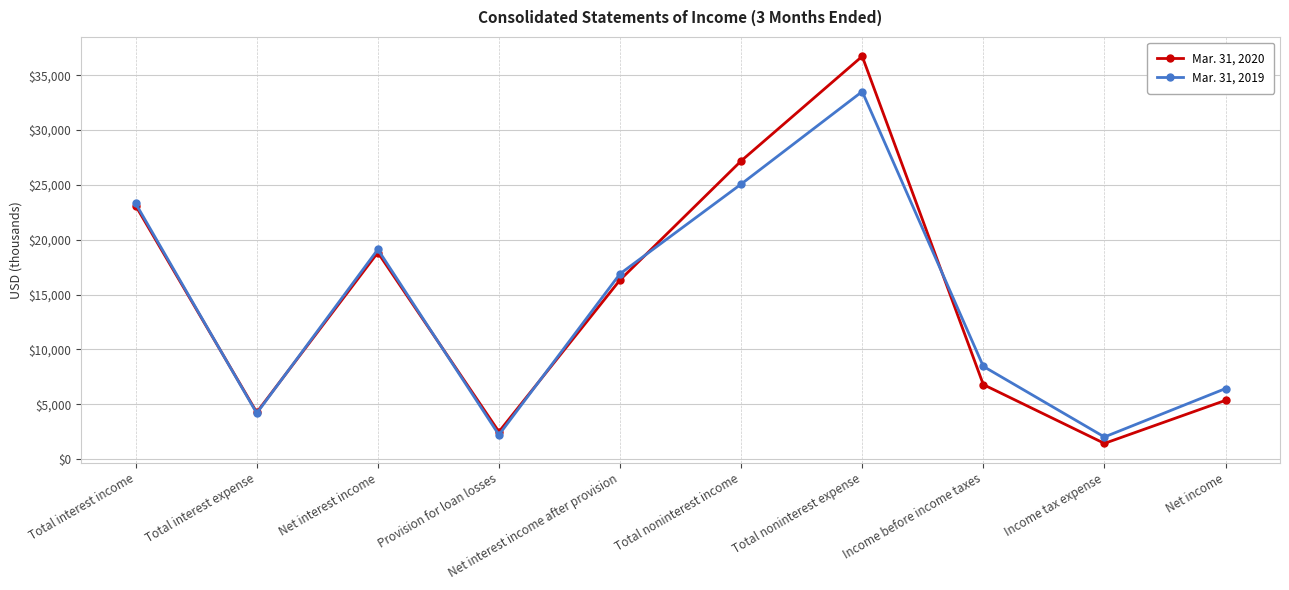

How many data points in Mar. 31, 2020 are less than 16337?

5